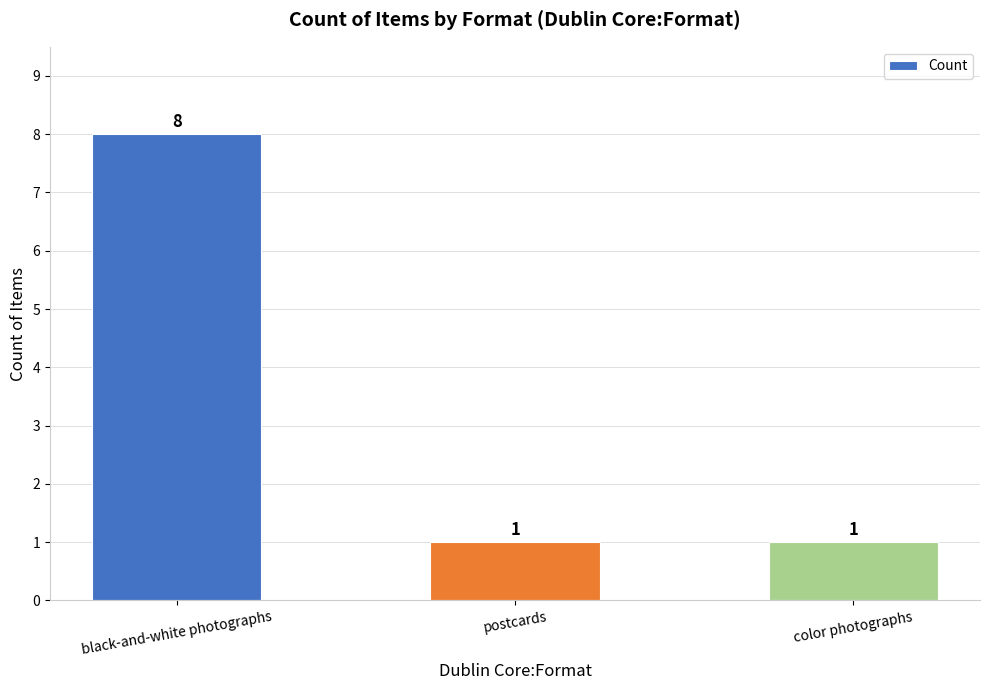

What is the maximum value shown in the chart?

8